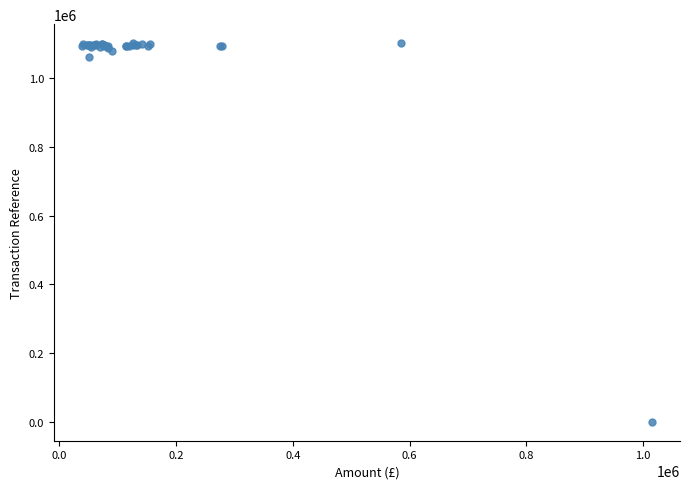

What Y value in the scatter plot is closest to 551299?

1061555